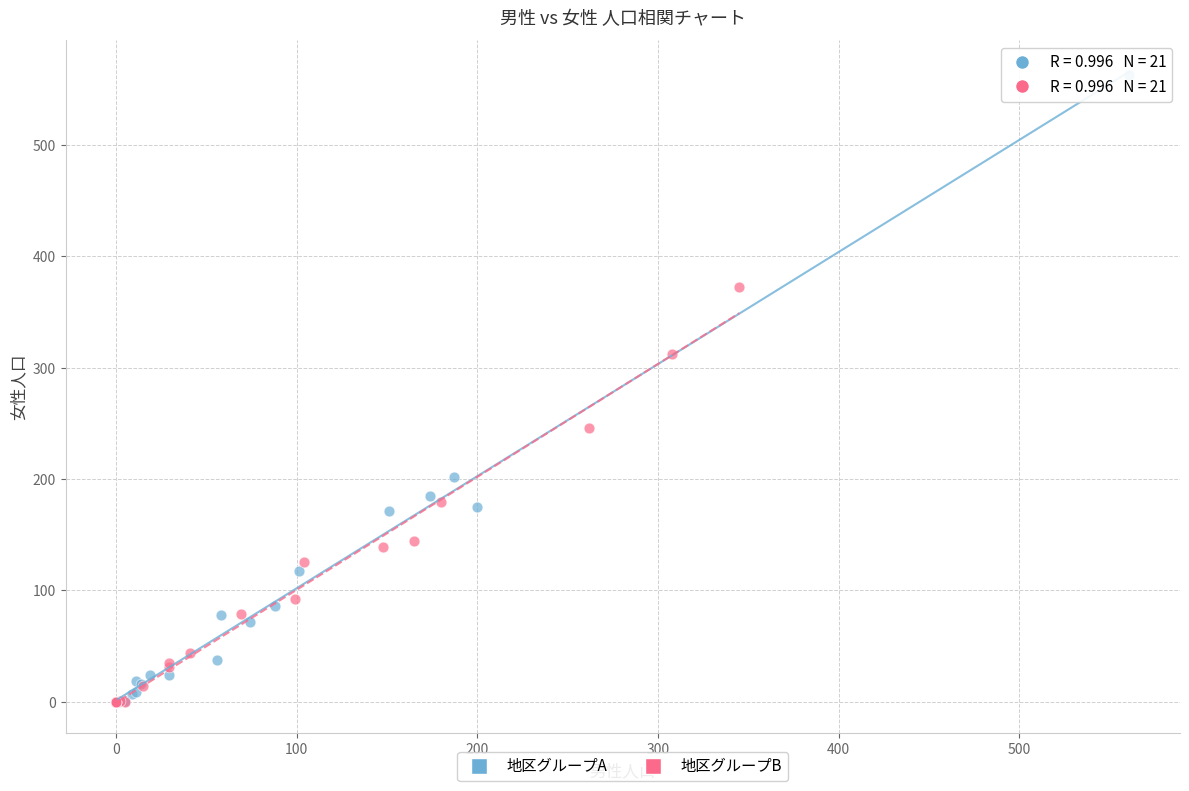

What are all the series names shown in the legend?

地区グループA, 地区グループB